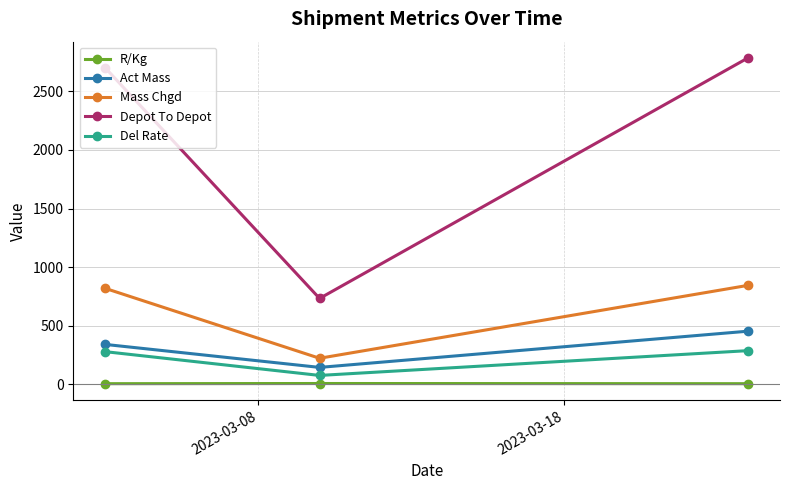

What is the value of the Mass Chgd point at the 3rd from the left?

844.0